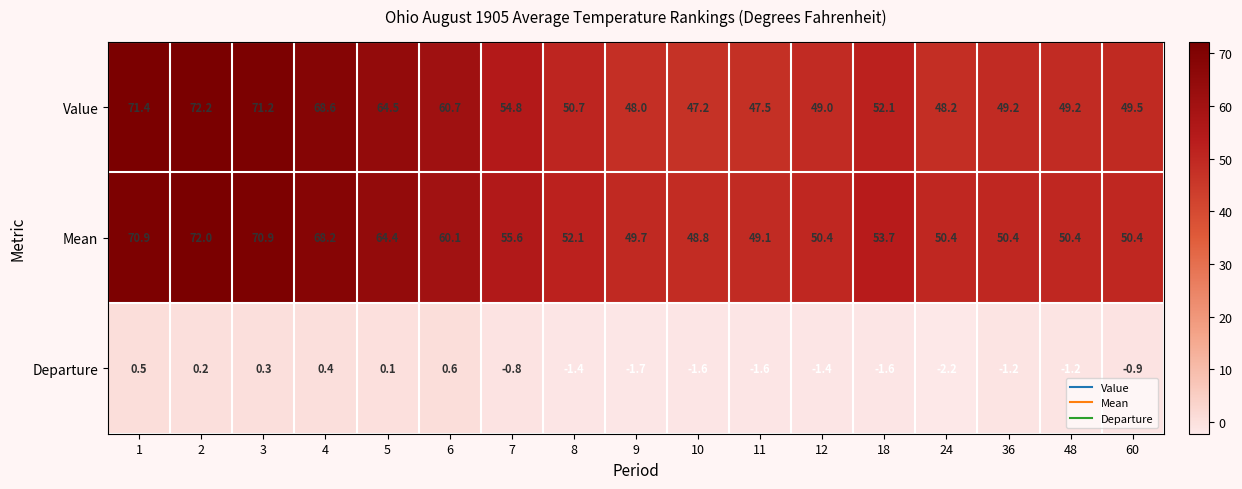

At how many categories does at least one series exceed 26?

17